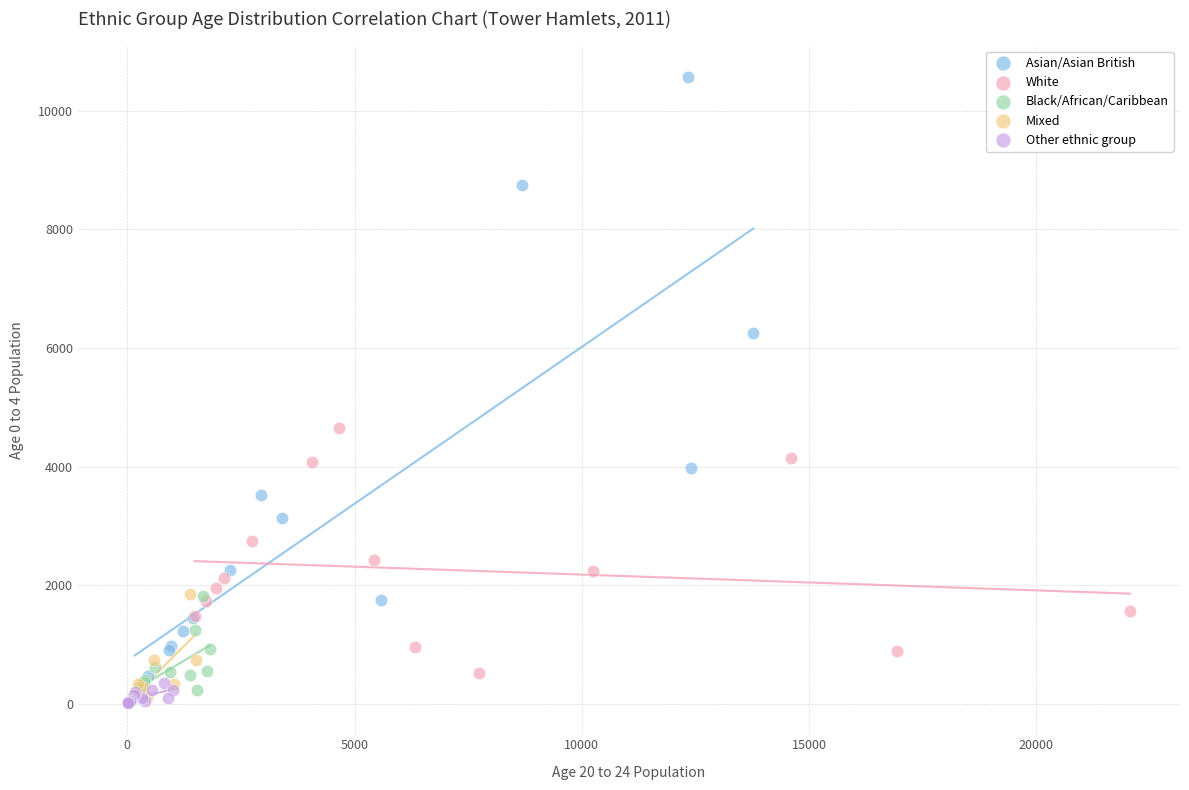

Which series has the widest spread of Y values?

Asian/Asian British